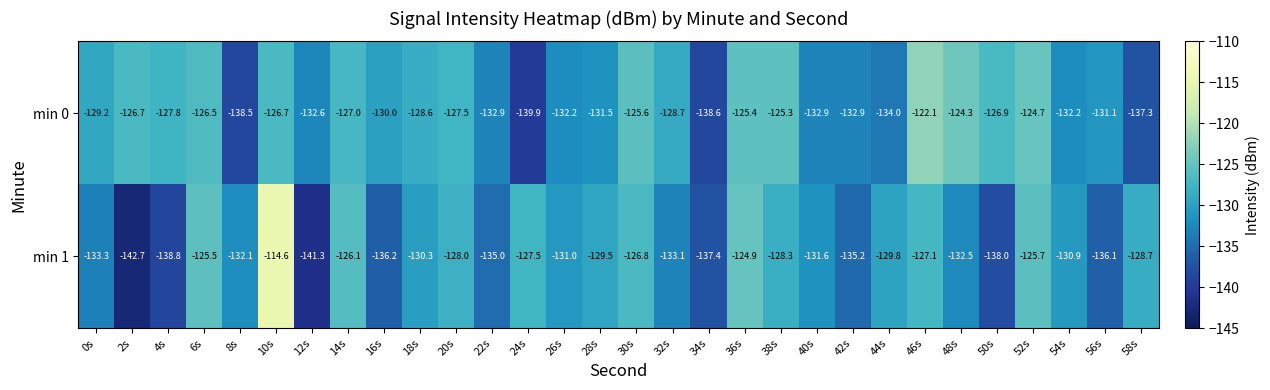

Where does the min 0 series first go above -128?

2s